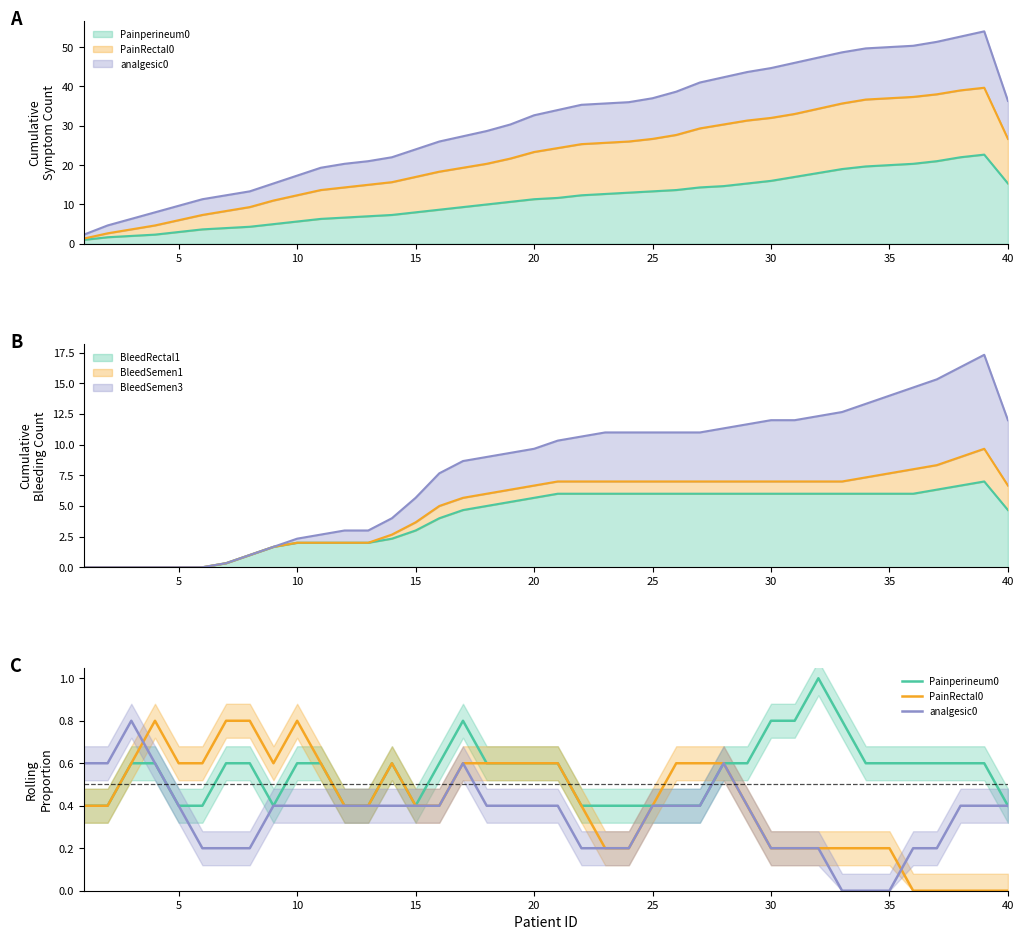

True or false: Painperineum0 has a value of 0.2 at 35.

False